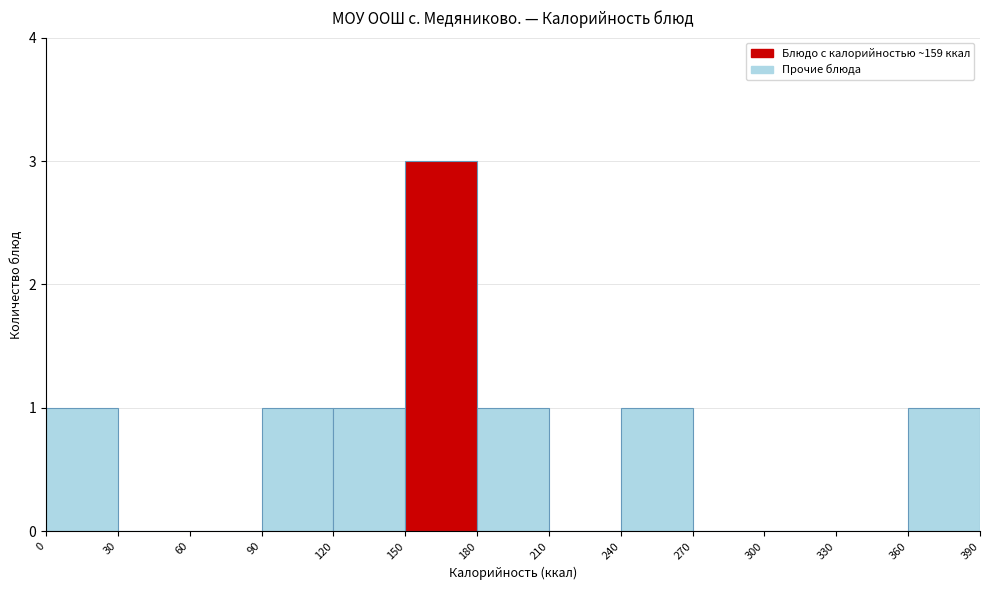

What is the height of the bar covering 240 to 270 on the x-axis? The values are not printed on the chart, so give them approximately, as read against the axis.

1